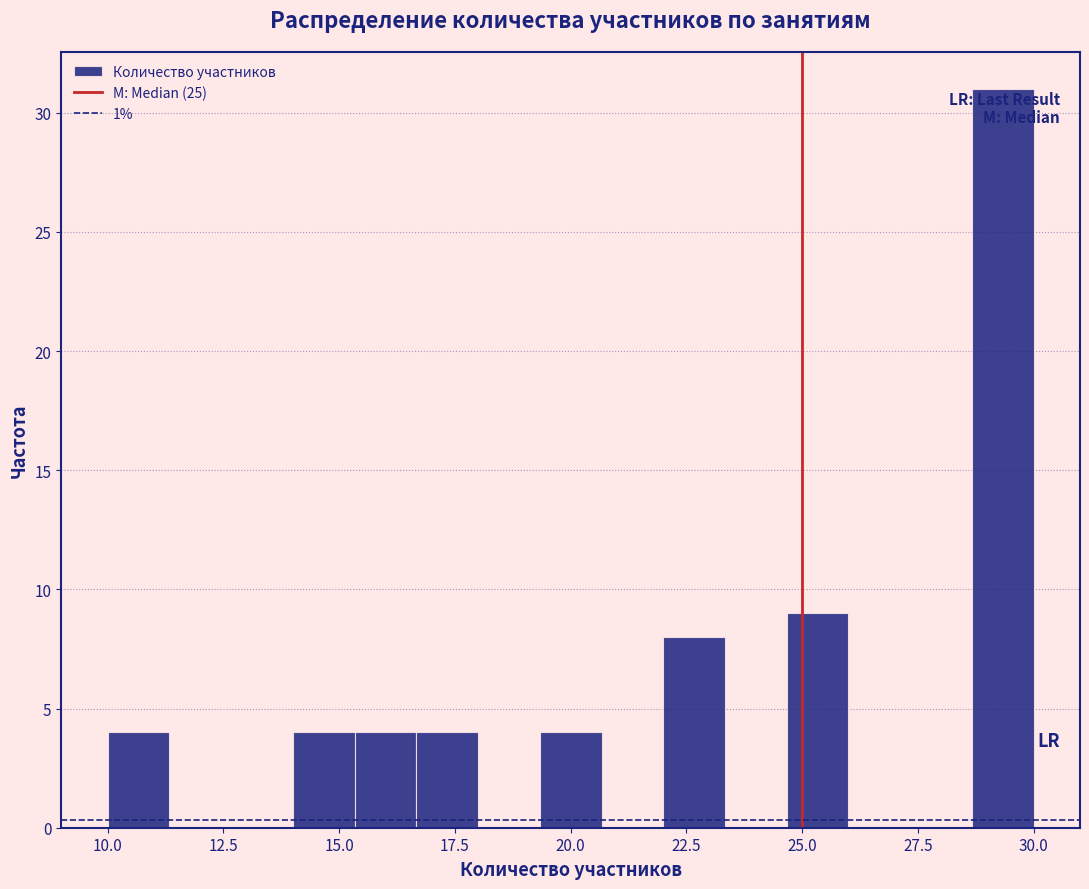

Read against the x-axis, roughly where is the centre of the tallest bar?

29.5